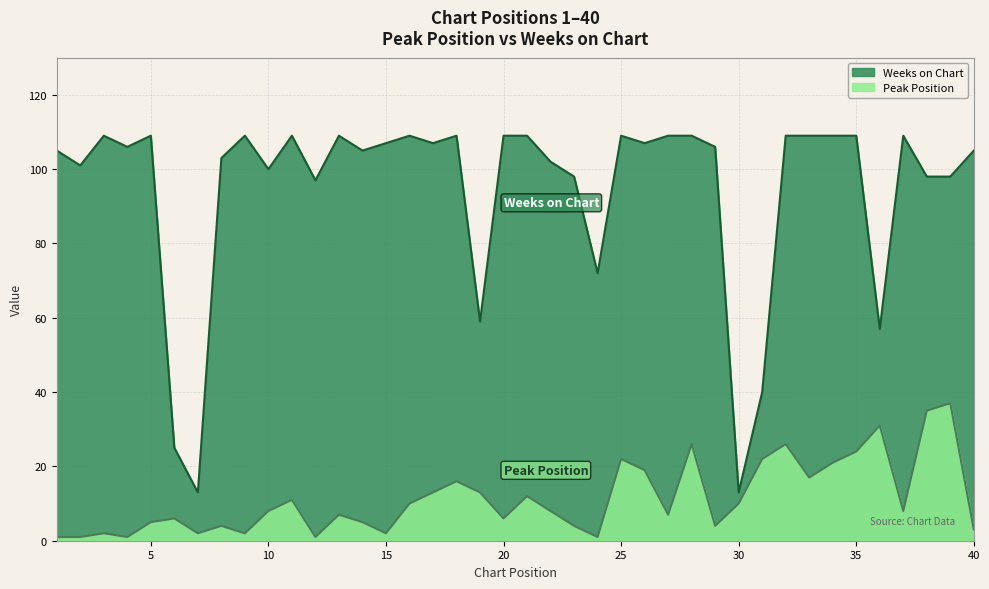

How many interior local valleys does the Weeks on Chart series have?

12